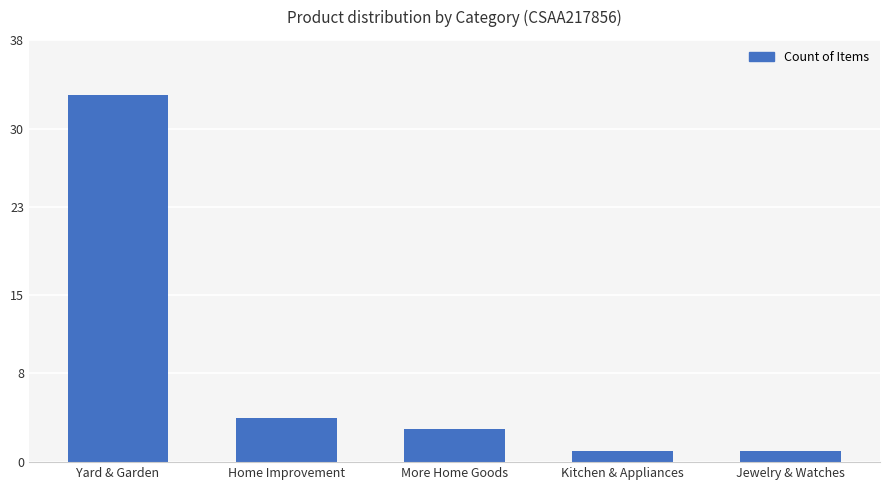

The value at Home Improvement is 4. True or false?

True